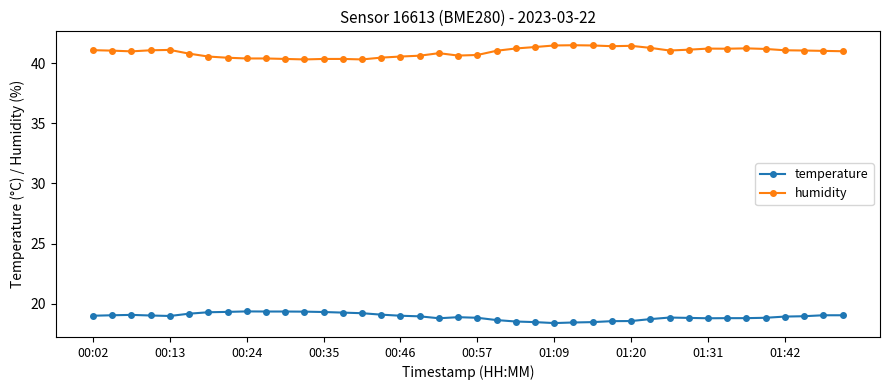

Which series has the largest total across all categories?

humidity